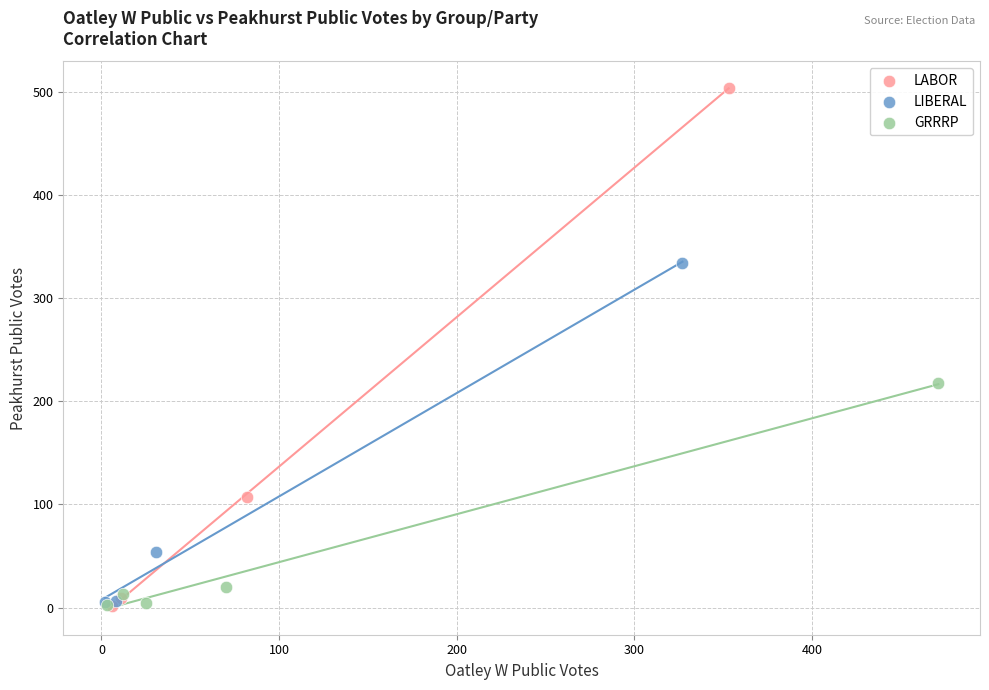

Which series has the largest Y range (max minus min)?

LABOR